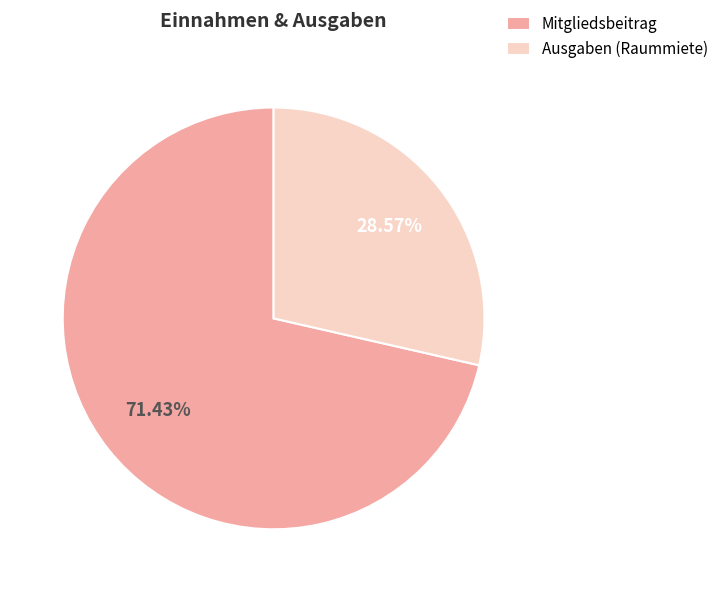

How many segments does this pie chart have?

2